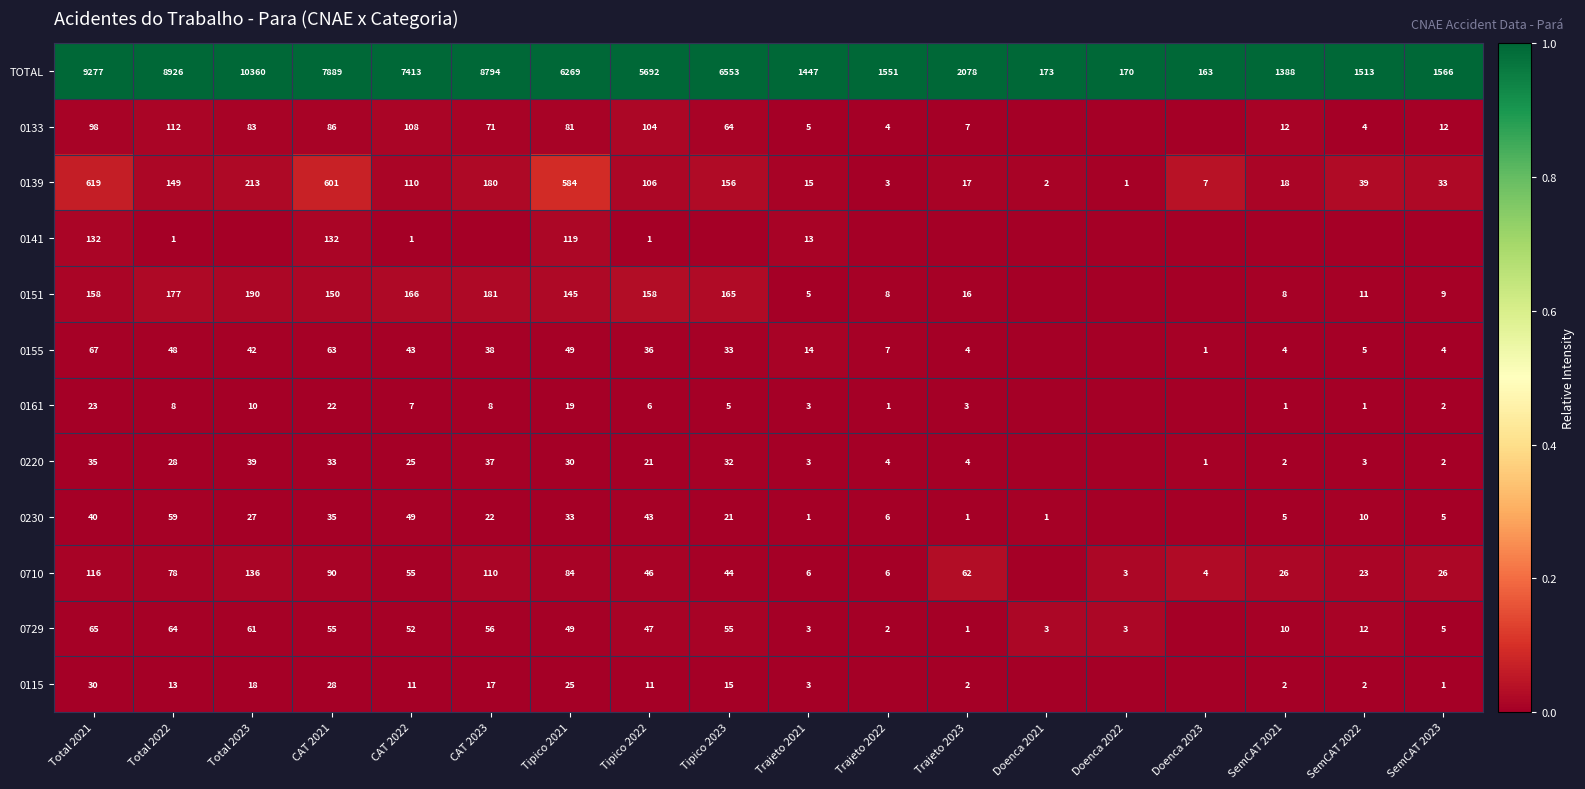

Rank the categories by 0139 value from highest to lowest.

Total 2021, CAT 2021, Tipico 2021, Total 2023, CAT 2023, Tipico 2023, Total 2022, CAT 2022, Tipico 2022, SemCAT 2022, SemCAT 2023, SemCAT 2021, Trajeto 2023, Trajeto 2021, Doenca 2023, Trajeto 2022, Doenca 2021, Doenca 2022